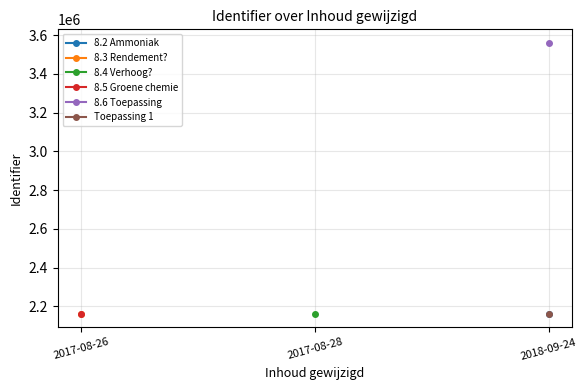

What is the difference between the highest and lowest values at 2018-09-24?

1396667.0